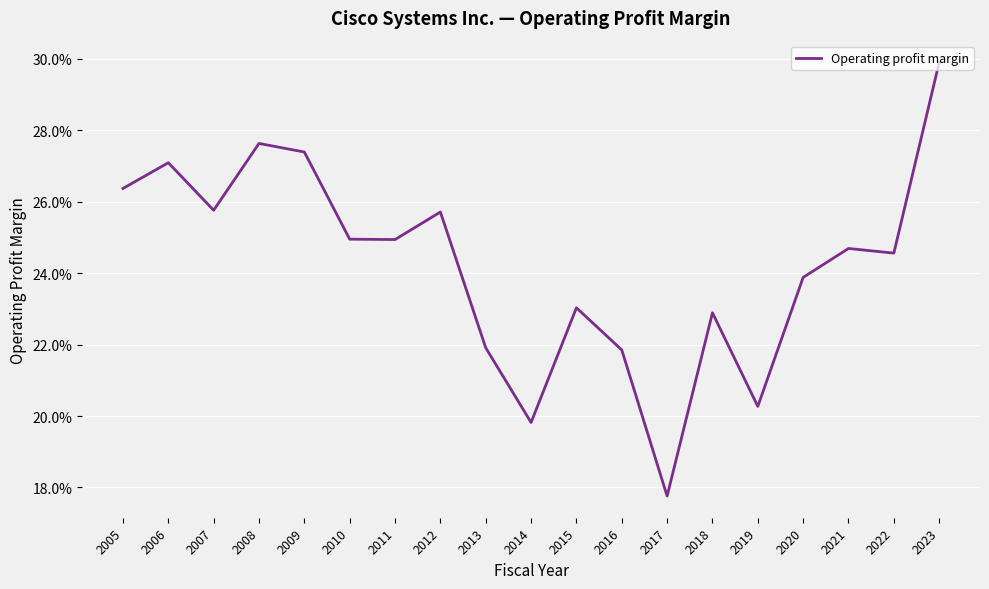

What is the smallest value displayed?

0.2